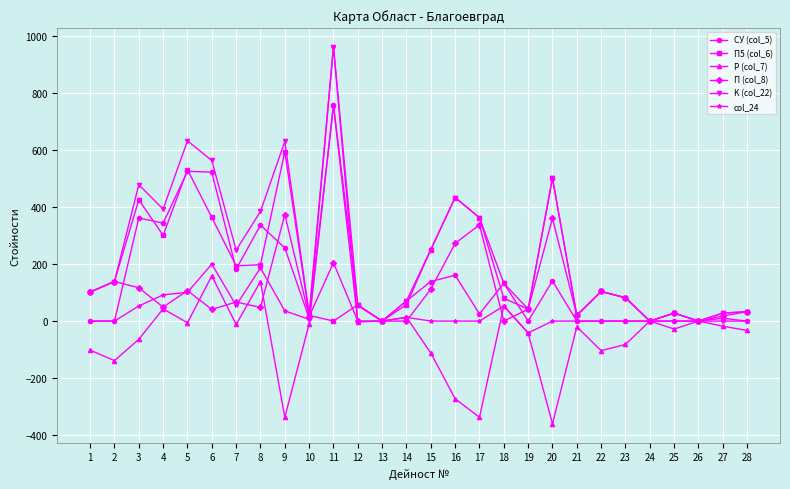

The П (col_8) series shows 65 at 16. True or false?

False